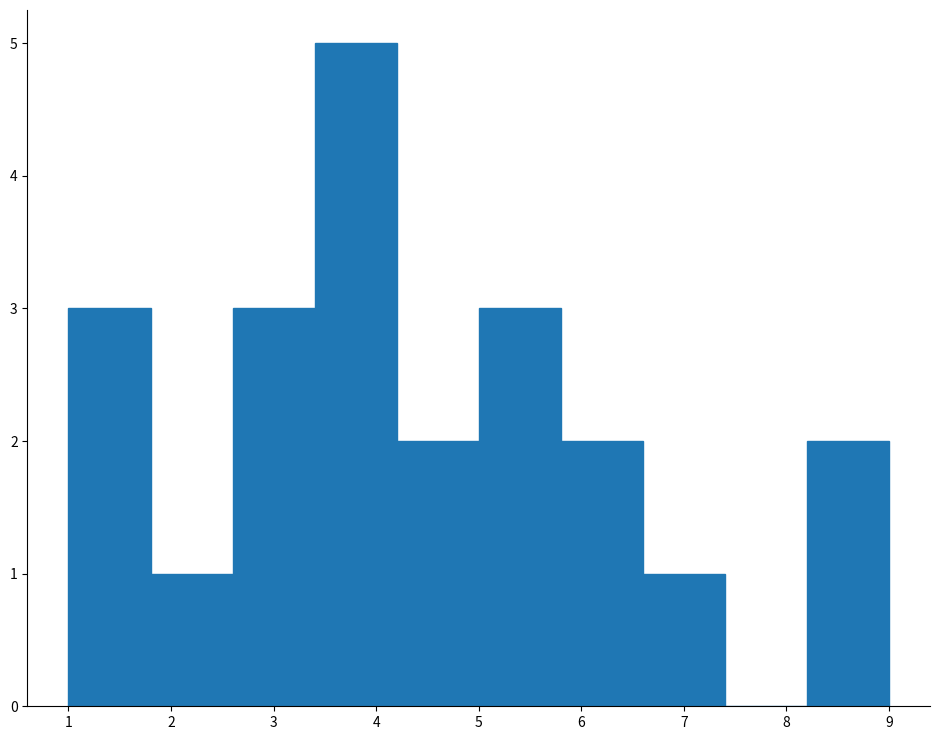

How tall is the bar that spans 4.2 to 5.0 on the x-axis? The values are not printed on the chart, so give them approximately, as read against the axis.

2